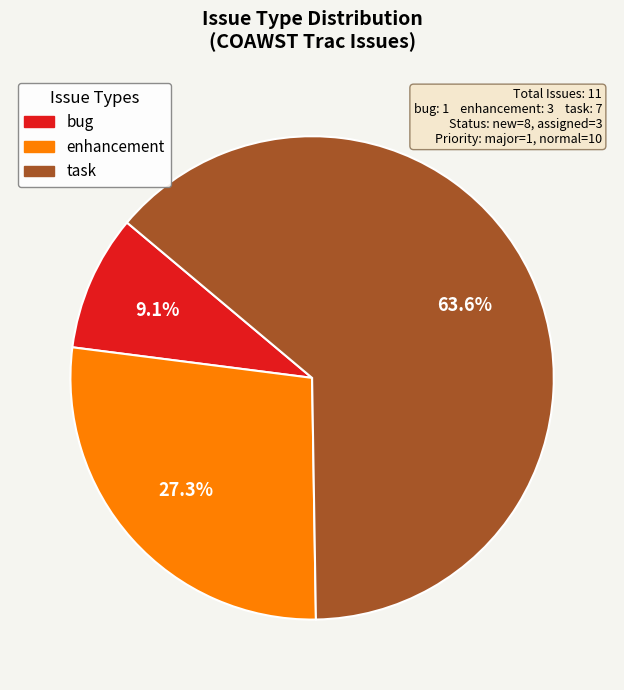

Is there a majority slice in this chart?

Yes